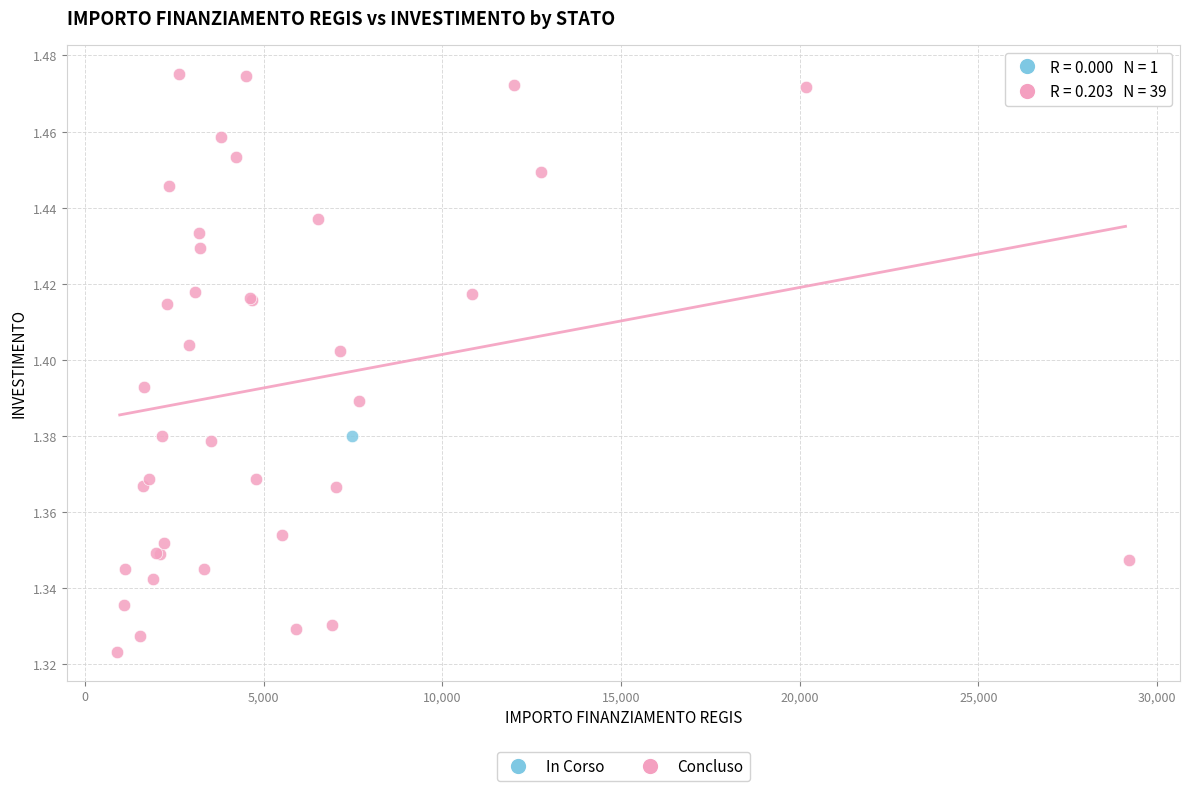

What are all the series names shown in the legend?

In Corso, Concluso